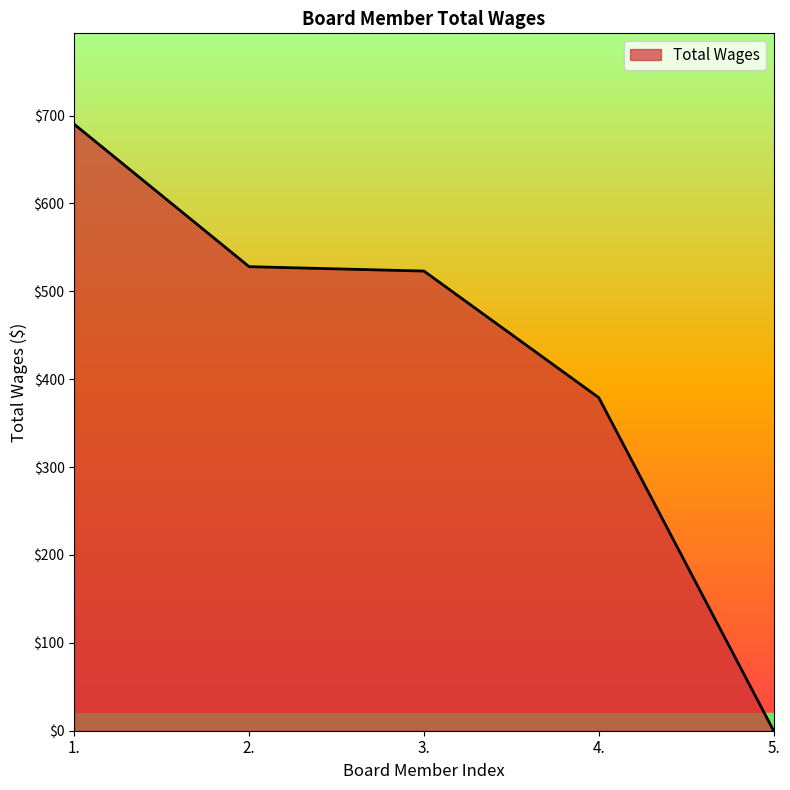

What is the greatest value displayed?

690